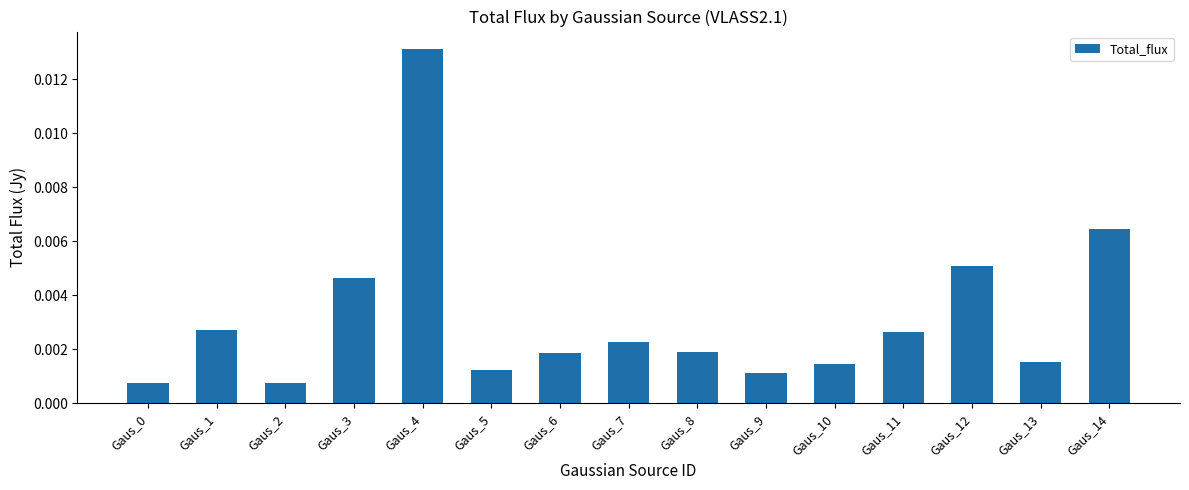

Which has a higher value, Gaus_3 or Gaus_4?

Gaus_4